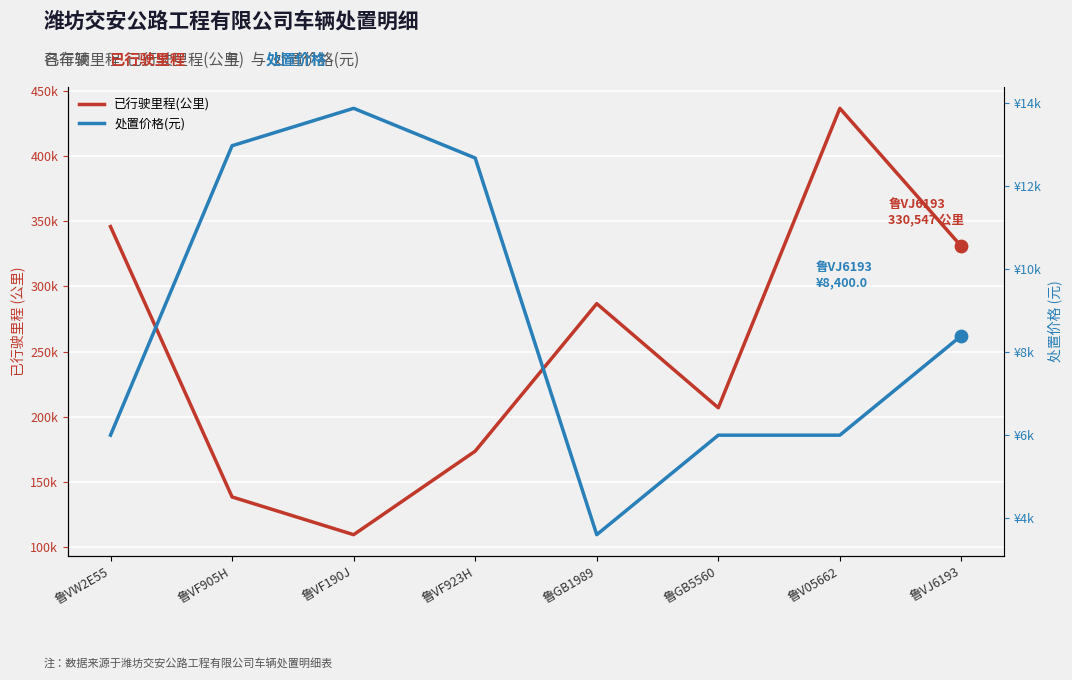

Which series contains the highest Y value?

已行驶里程(公里)